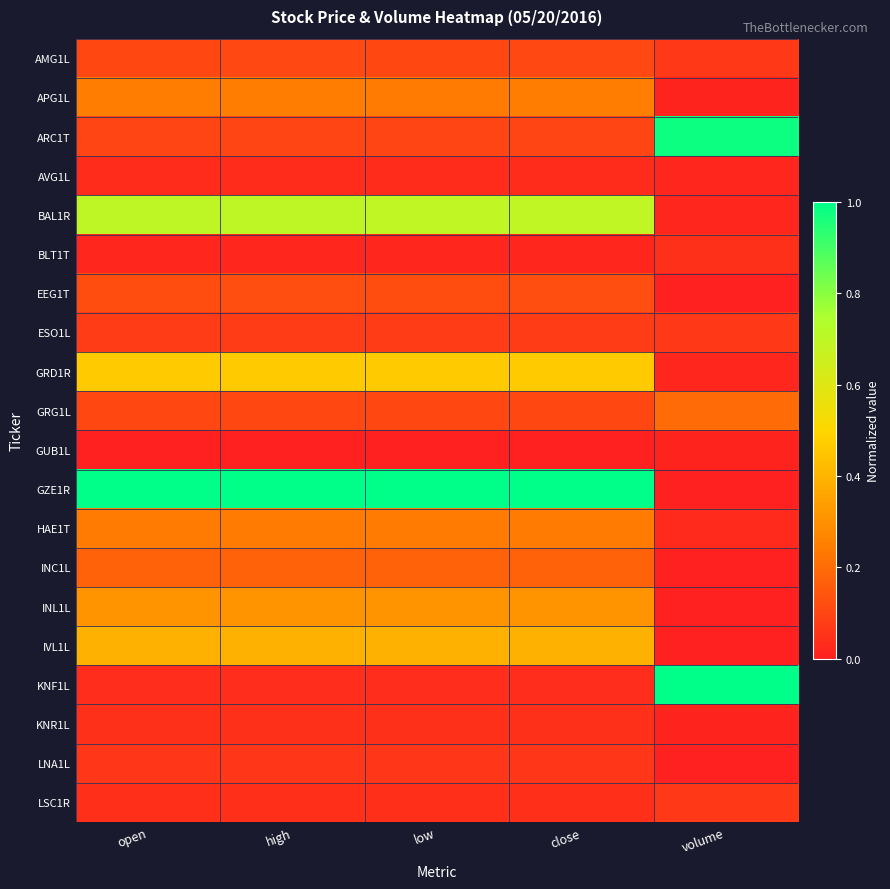

What is the greatest value displayed?

1.0